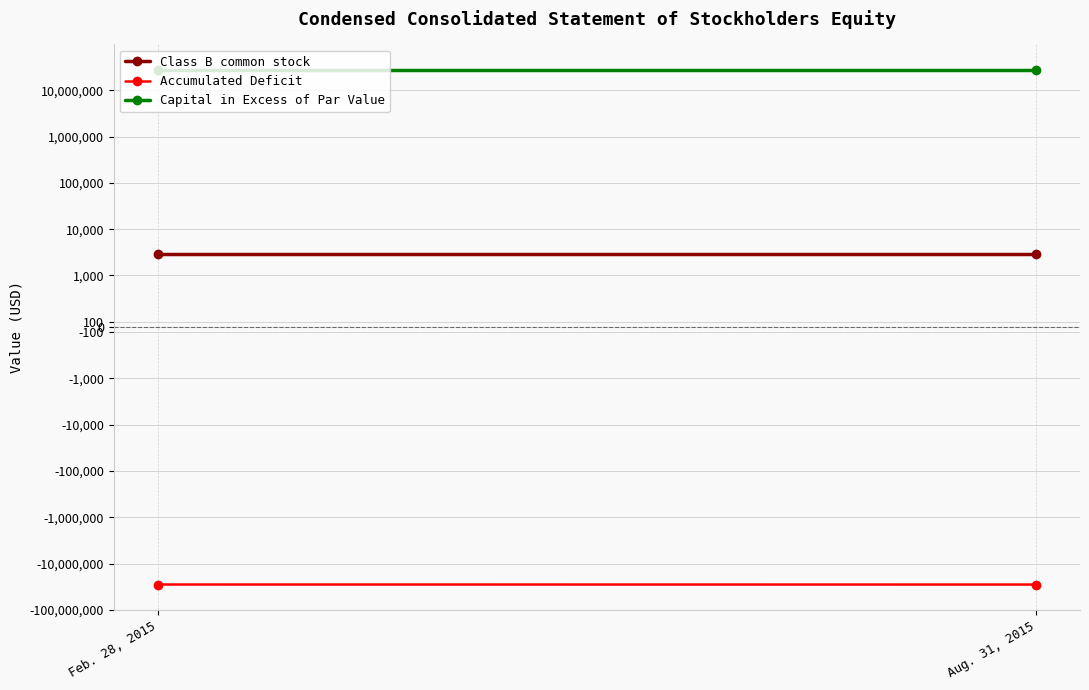

Which has a higher value, Aug. 31, 2015 or Feb. 28, 2015?

Aug. 31, 2015